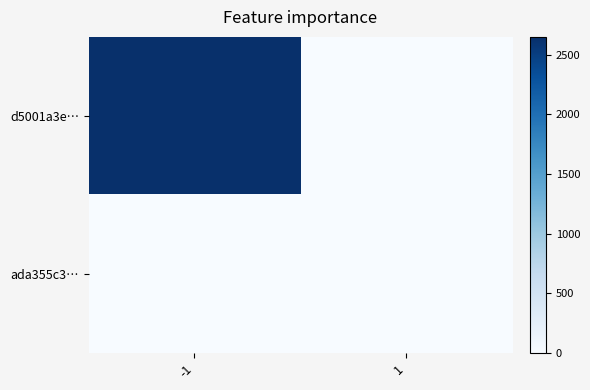

Reading left to right, what are all the values shown in this chart?

d5001a3e…: -1=2649	1=0
ada355c3…: -1=0	1=0